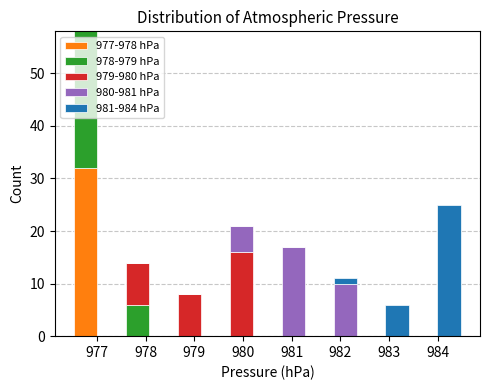

Reading left to right, list every stacked bar in this chart as the range it spans on the x-axis followed by its total height. Neither the bar edges nor the heights are printed on the chart, so give them approximately, as read against the axes.

976.5 to 977.0: 58
977.0 to 977.6: 0
977.6 to 978.1: 14
978.1 to 978.6: 0
978.6 to 979.2: 8
979.2 to 979.7: 0
979.7 to 980.2: 21
980.2 to 980.8: 0
980.8 to 981.3: 17
981.3 to 981.8: 0
981.8 to 982.4: 11
982.4 to 982.9: 0
982.9 to 983.4: 6
983.4 to 984.0: 0
984.0 to 984.5: 25